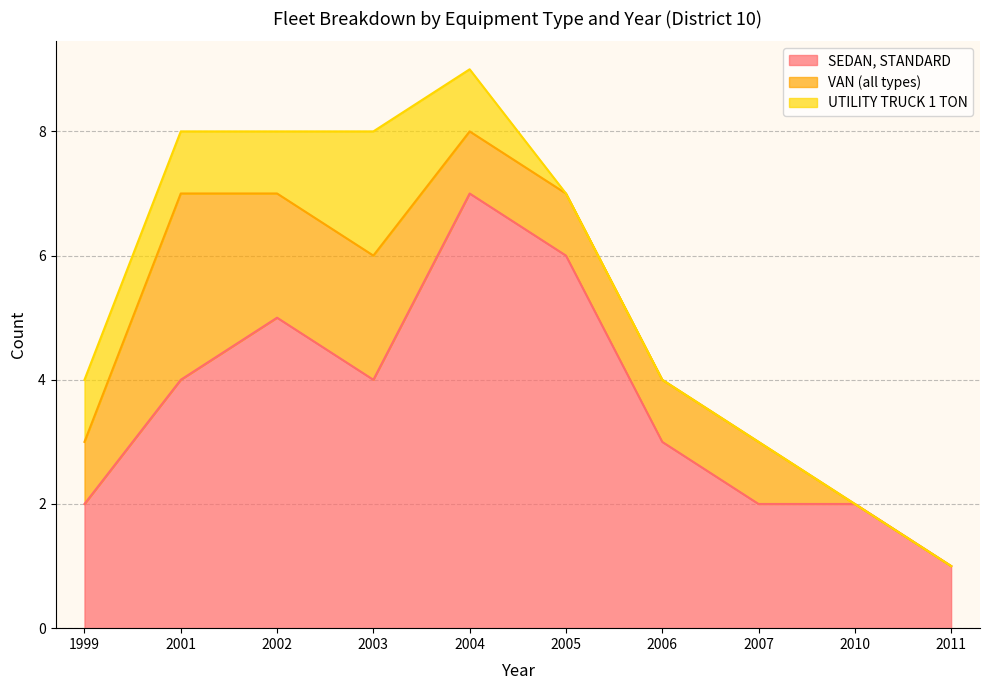

At which category is the sum across all series the highest?

2004